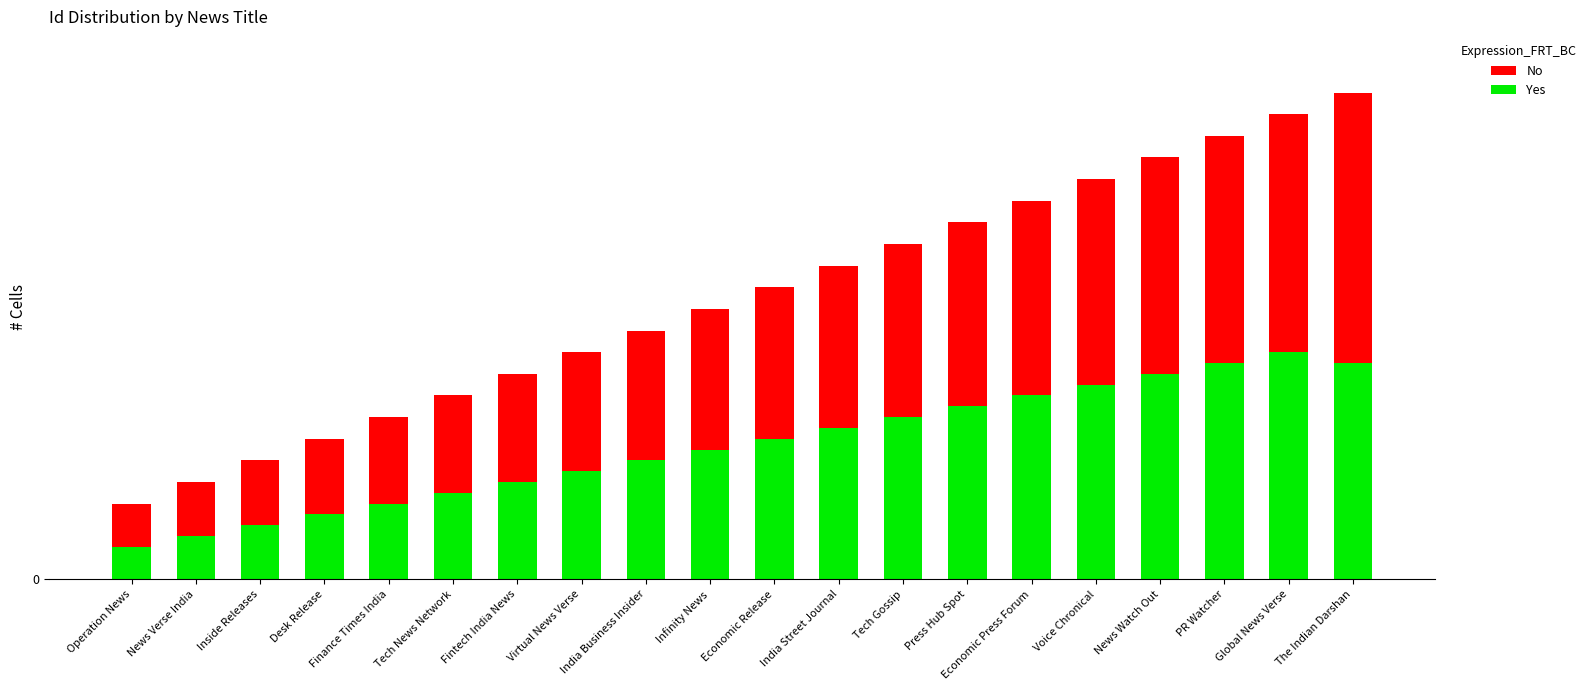

Between News Verse India and Tech Gossip, which is larger?

Tech Gossip